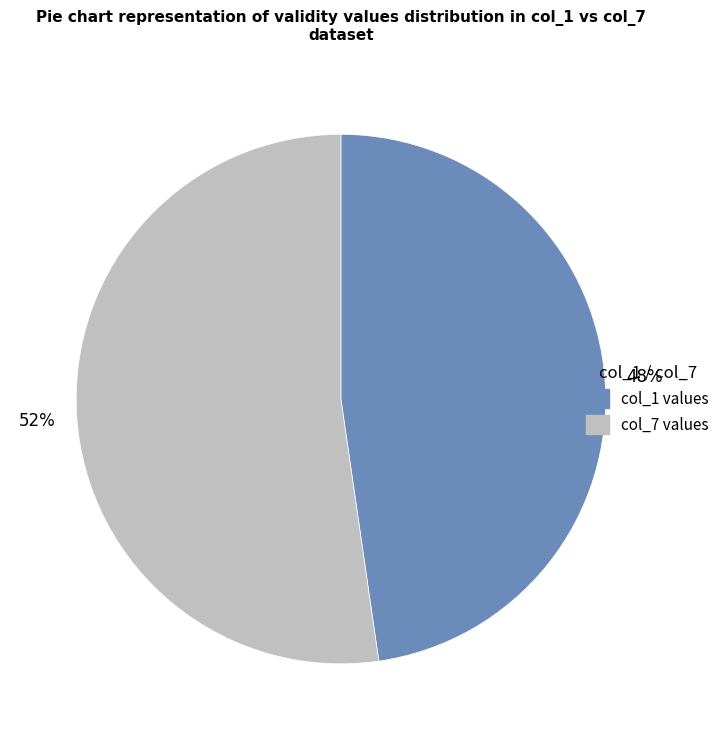

Is there a majority slice in this chart?

Yes